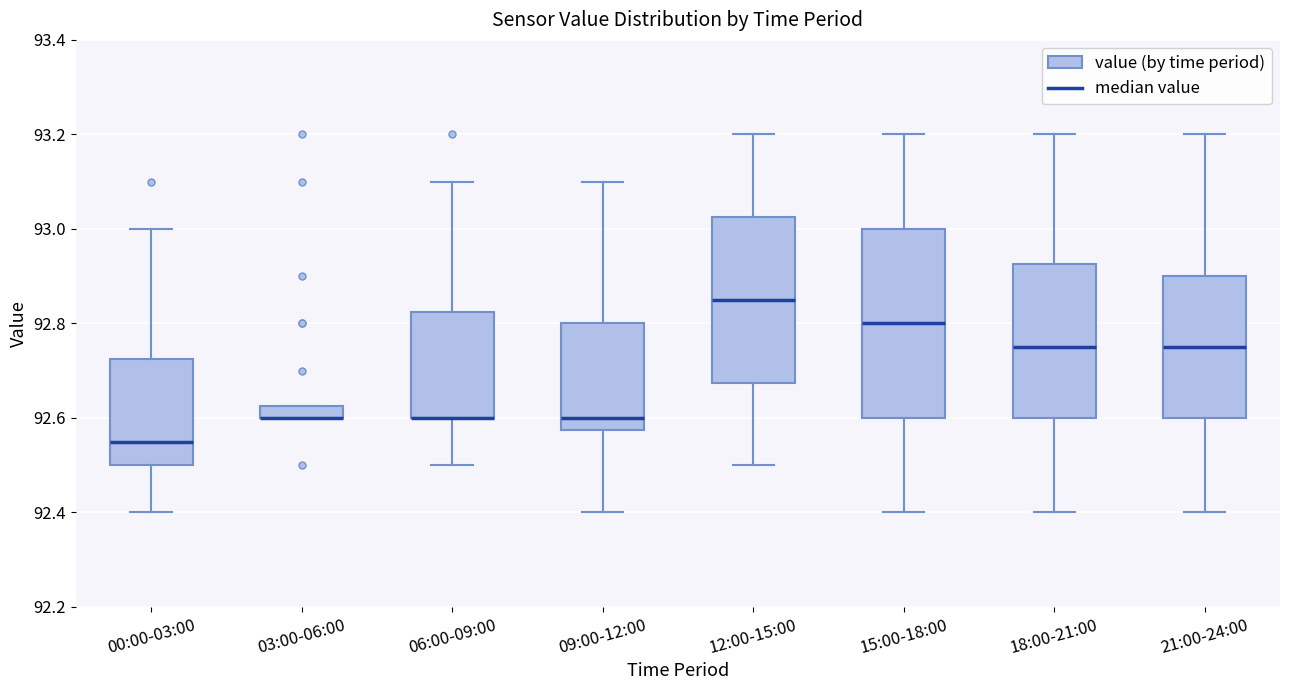

Comparing the boxes themselves (not the whiskers), which one is the tallest?

15:00-18:00